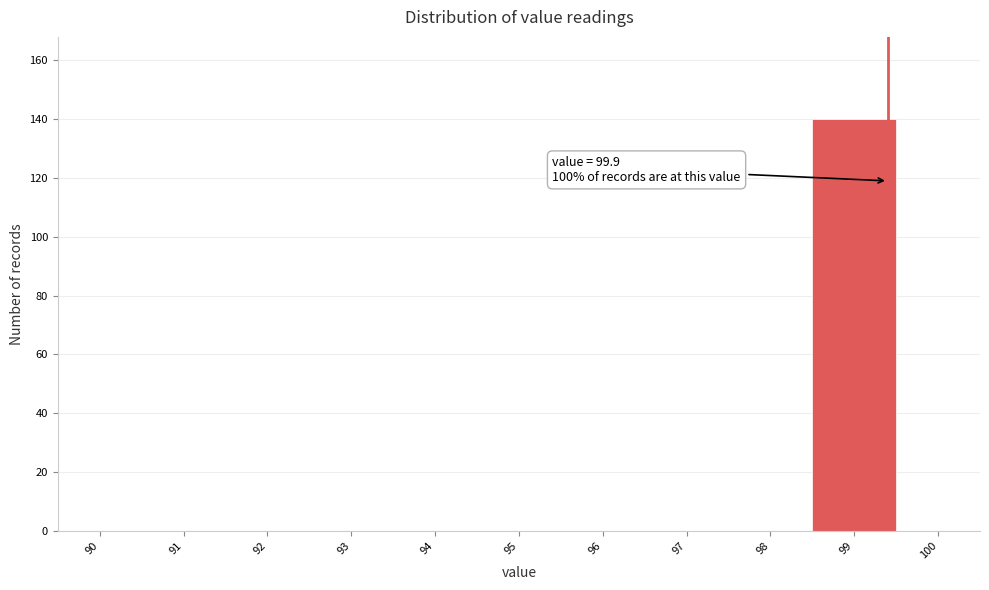

Reading left to right, transcribe all the data shown in this chart.

90=0	91=0	92=0	93=0	94=0	95=0	96=0	97=0	98=0	99=140	100=0